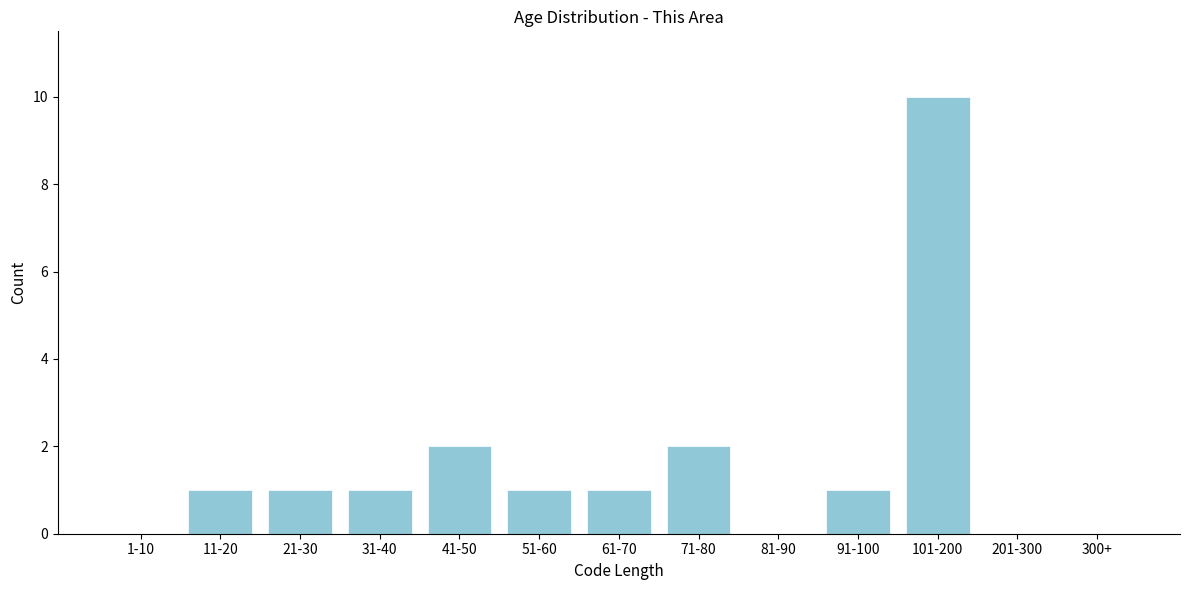

Reading left to right, list all the values displayed in this chart.

1-10=0	11-20=1	21-30=1	31-40=1	41-50=2	51-60=1	61-70=1	71-80=2	81-90=0	91-100=1	101-200=10	201-300=0	300+=0